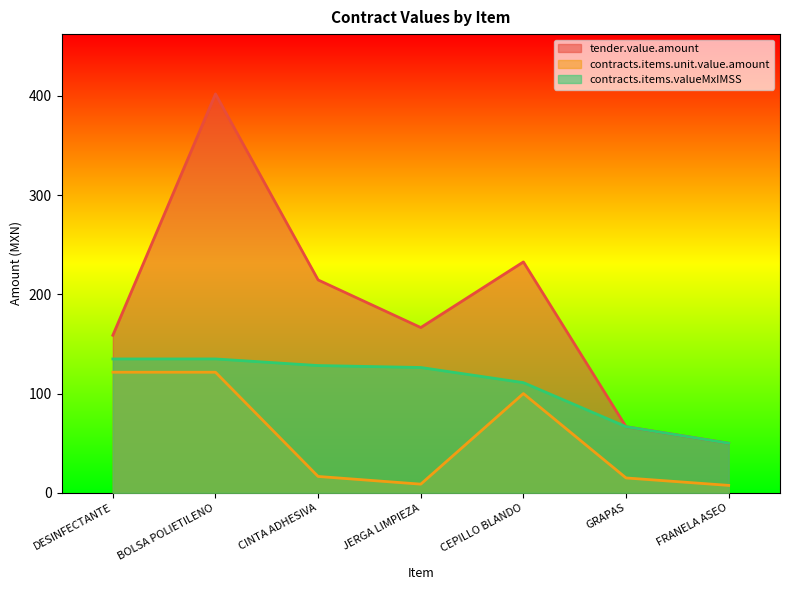

True or false: contracts.items.unit.value.amount and tender.value.amount cross at least once.

False